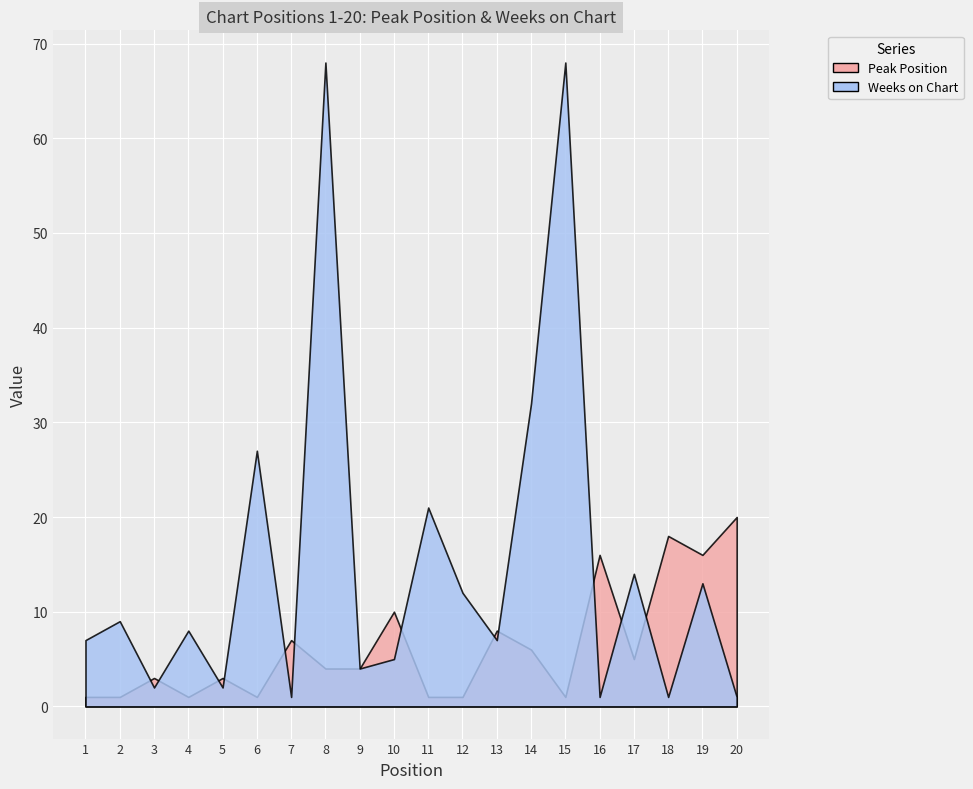

Where is Peak Position nearest to the value 10?

10